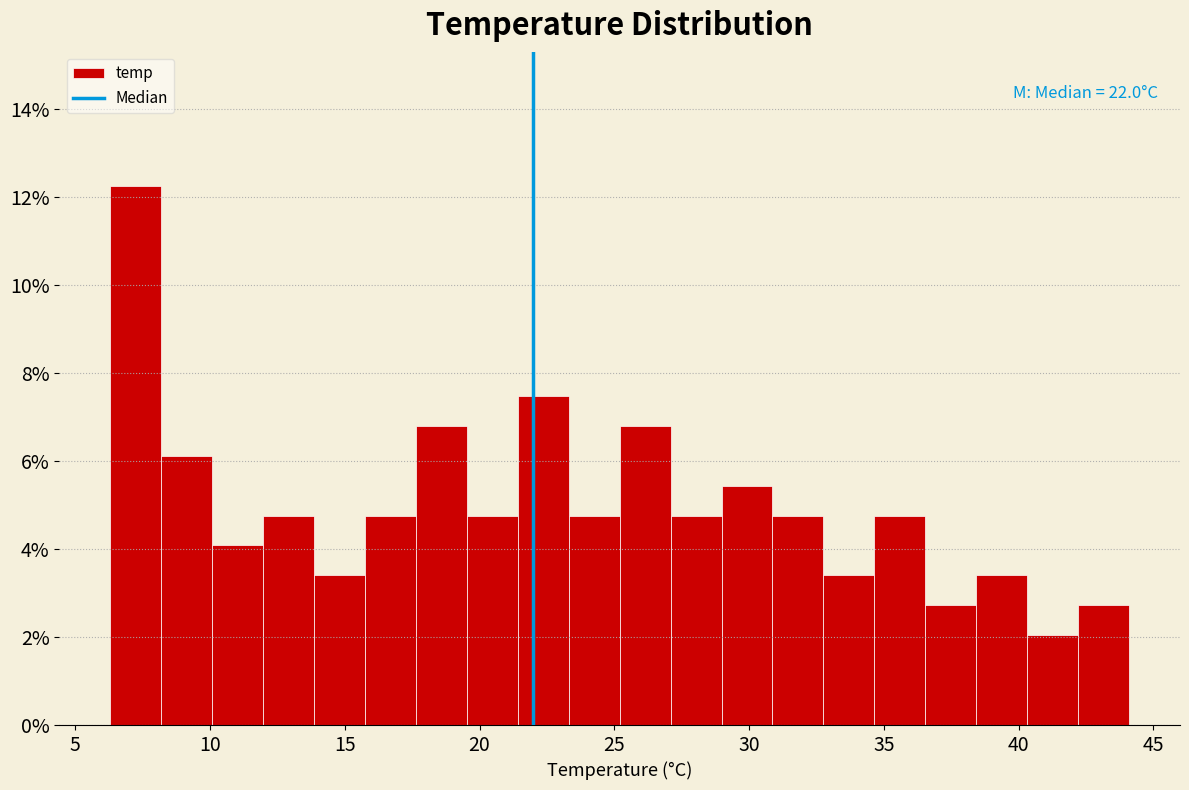

Read against the x-axis, roughly where is the centre of the tallest bar?

7.0